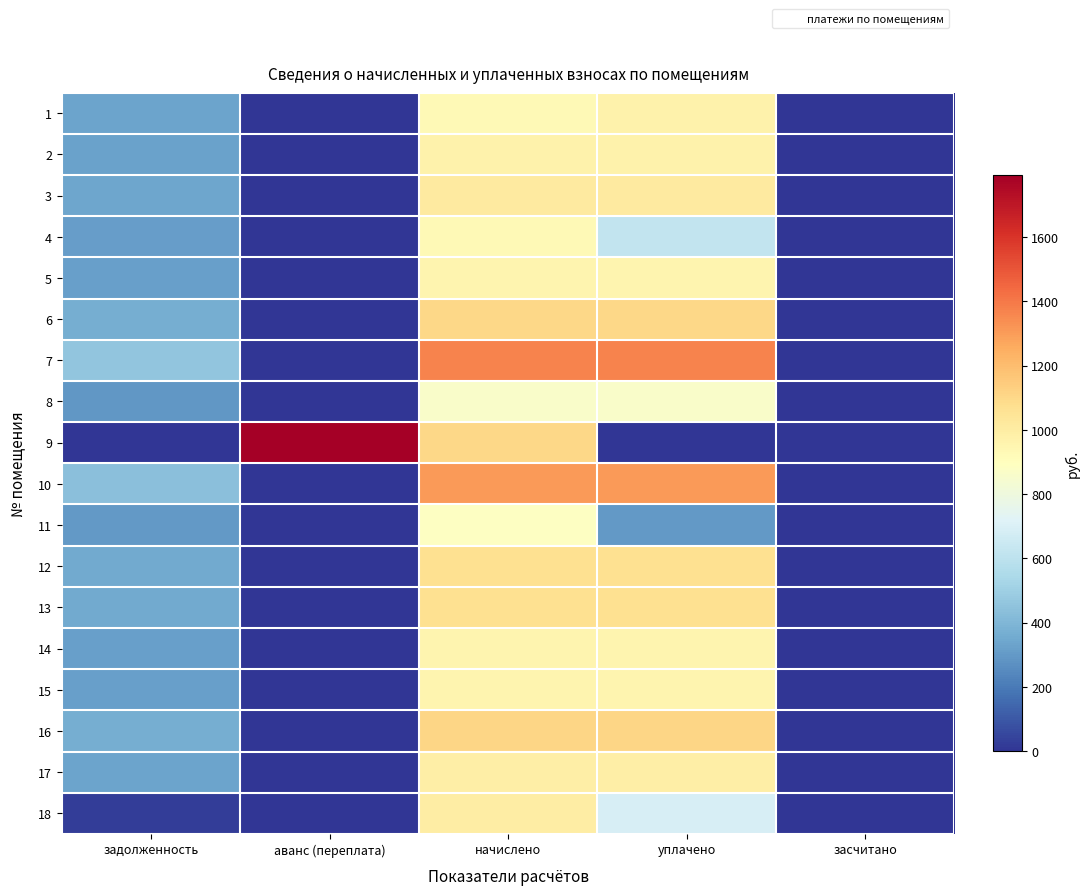

Which series has the widest spread of values?

9